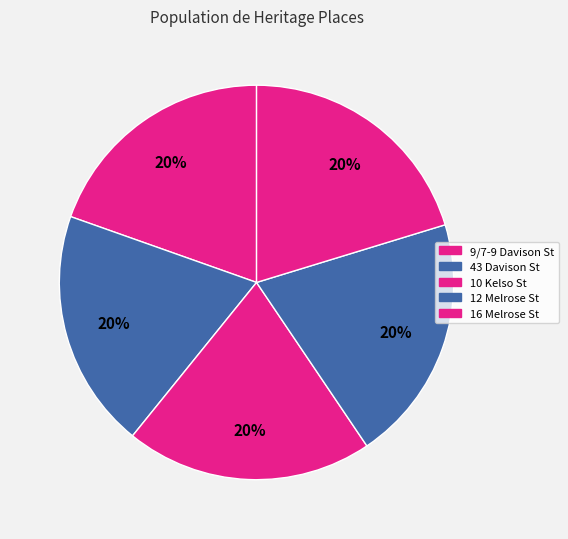

Do 12 Melrose St and 43 Davison St together represent more than half of the pie?

No